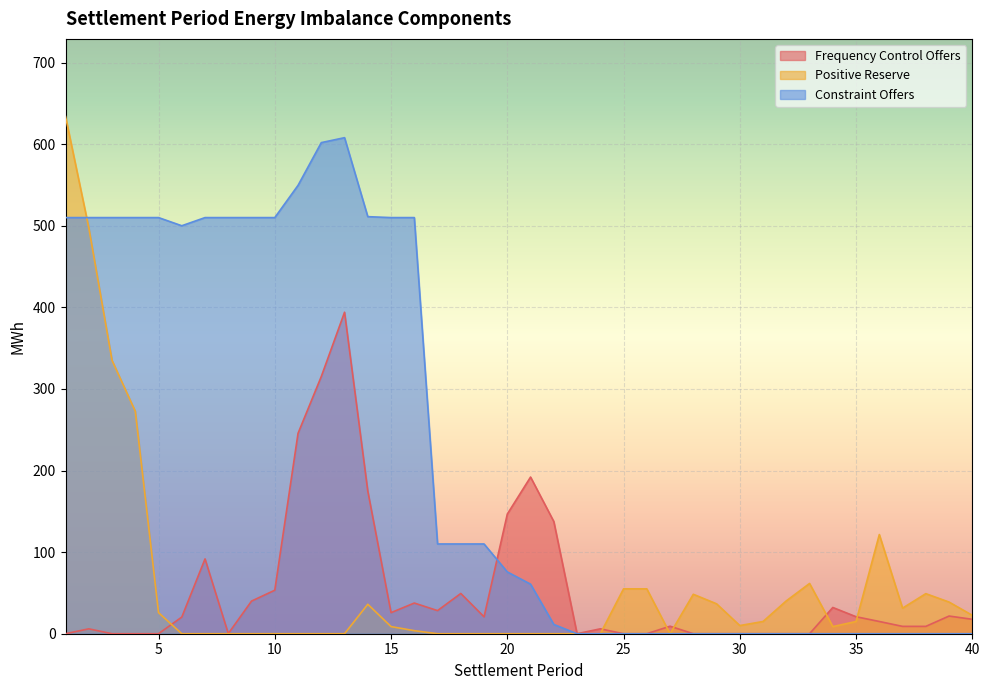

How many interior local peaks does the Positive Reserve series have?

5